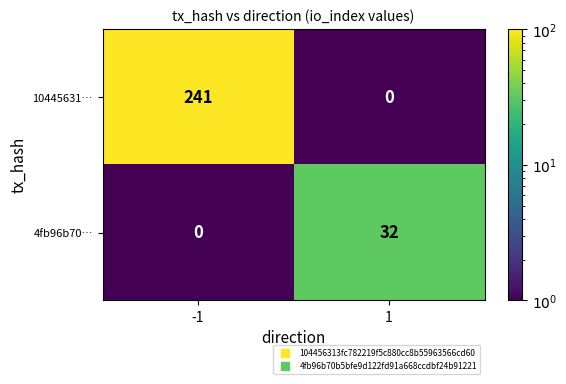

The 10445631… series shows 0 at 1. True or false?

True